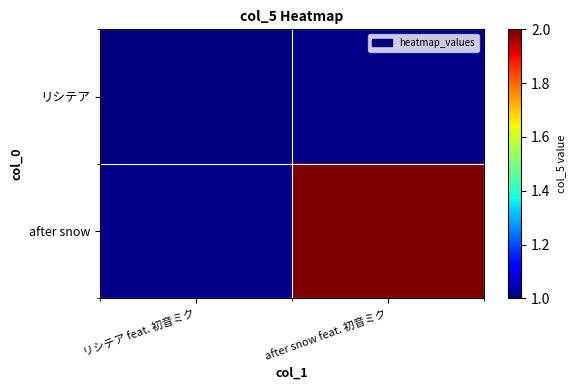

What is the maximum value shown in the chart?

2.0